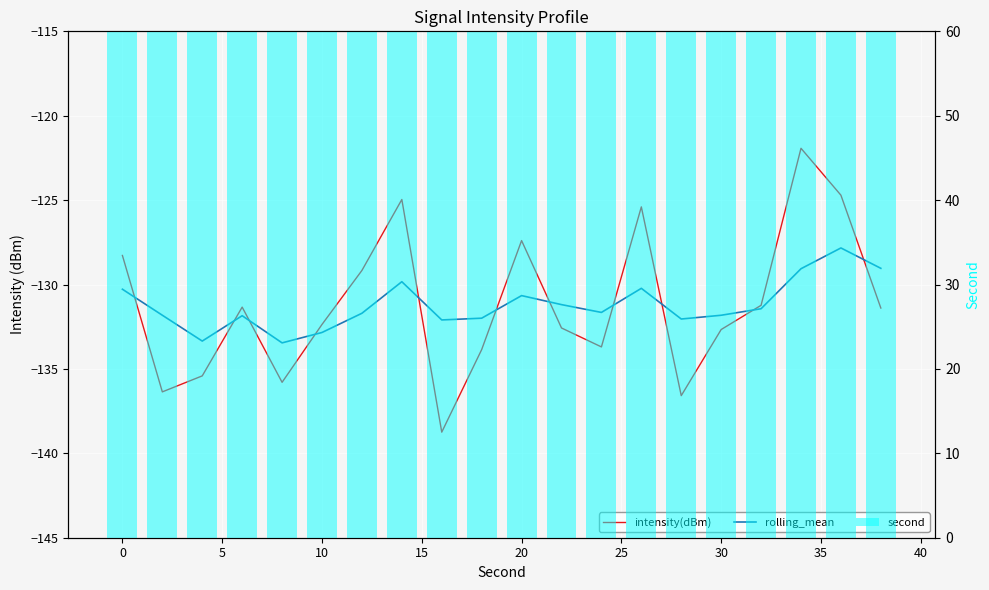

What is the greatest value displayed?

183.0